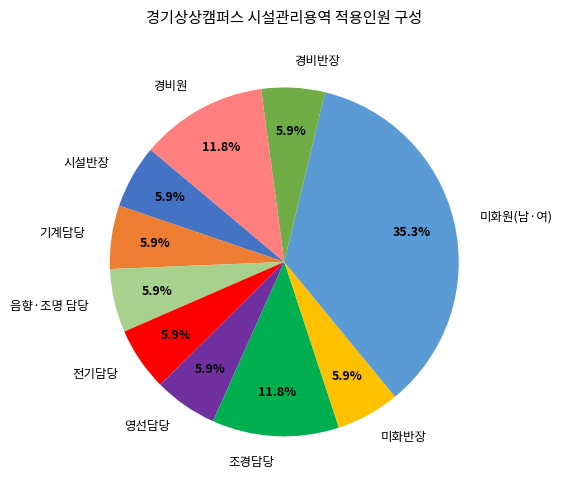

True or false: 기계담당 accounts for 1% of the total.

False